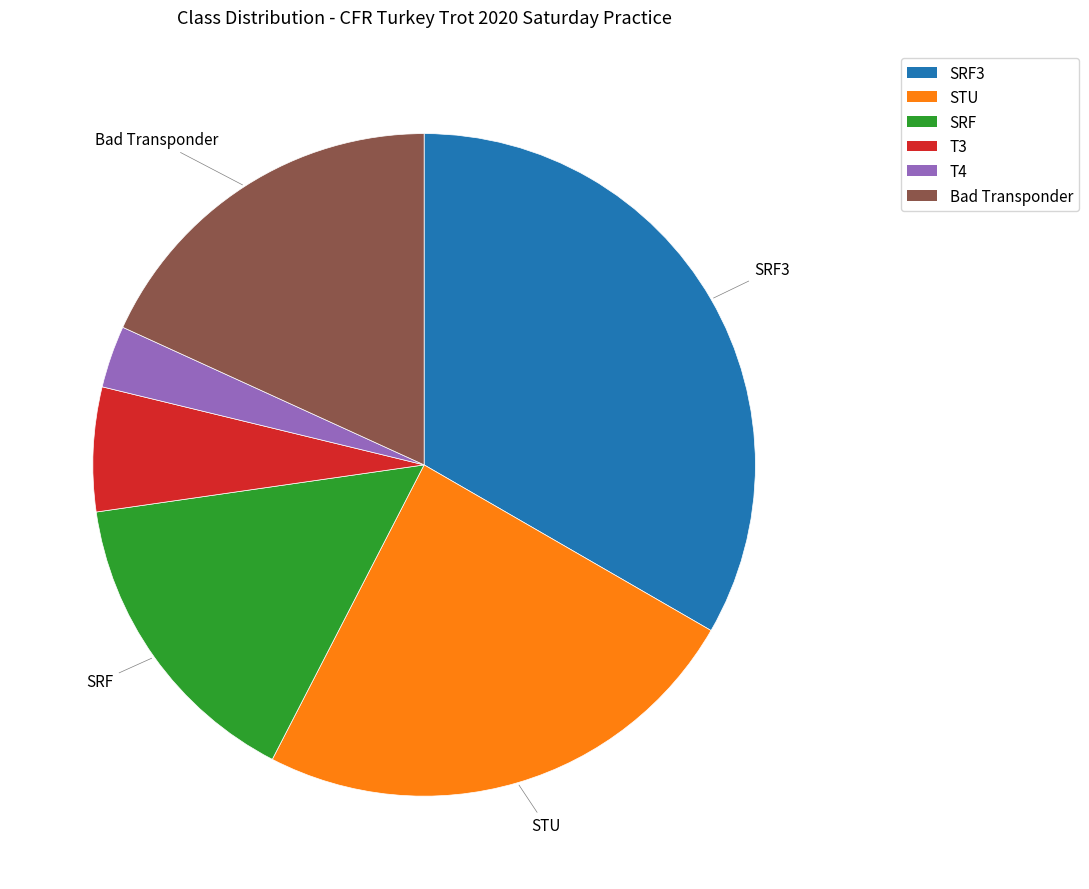

Is there any slice that represents more than half of the pie?

No